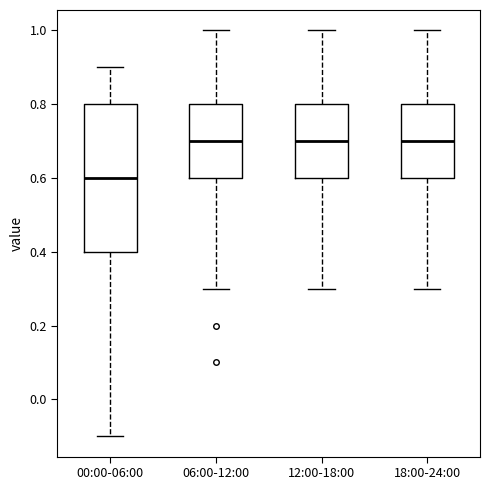

Where is the upper edge of the box for 00:00-06:00 on the y-axis? The values are not printed on the chart, so give them approximately, as read against the axis.

0.8